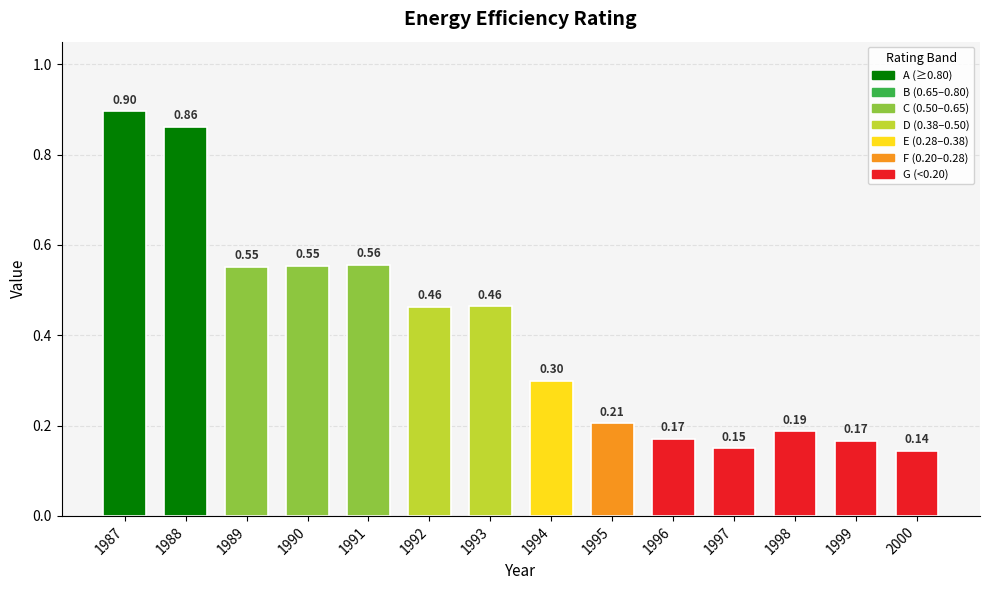

What is the change in value from 1989 to 1996?

-0.4